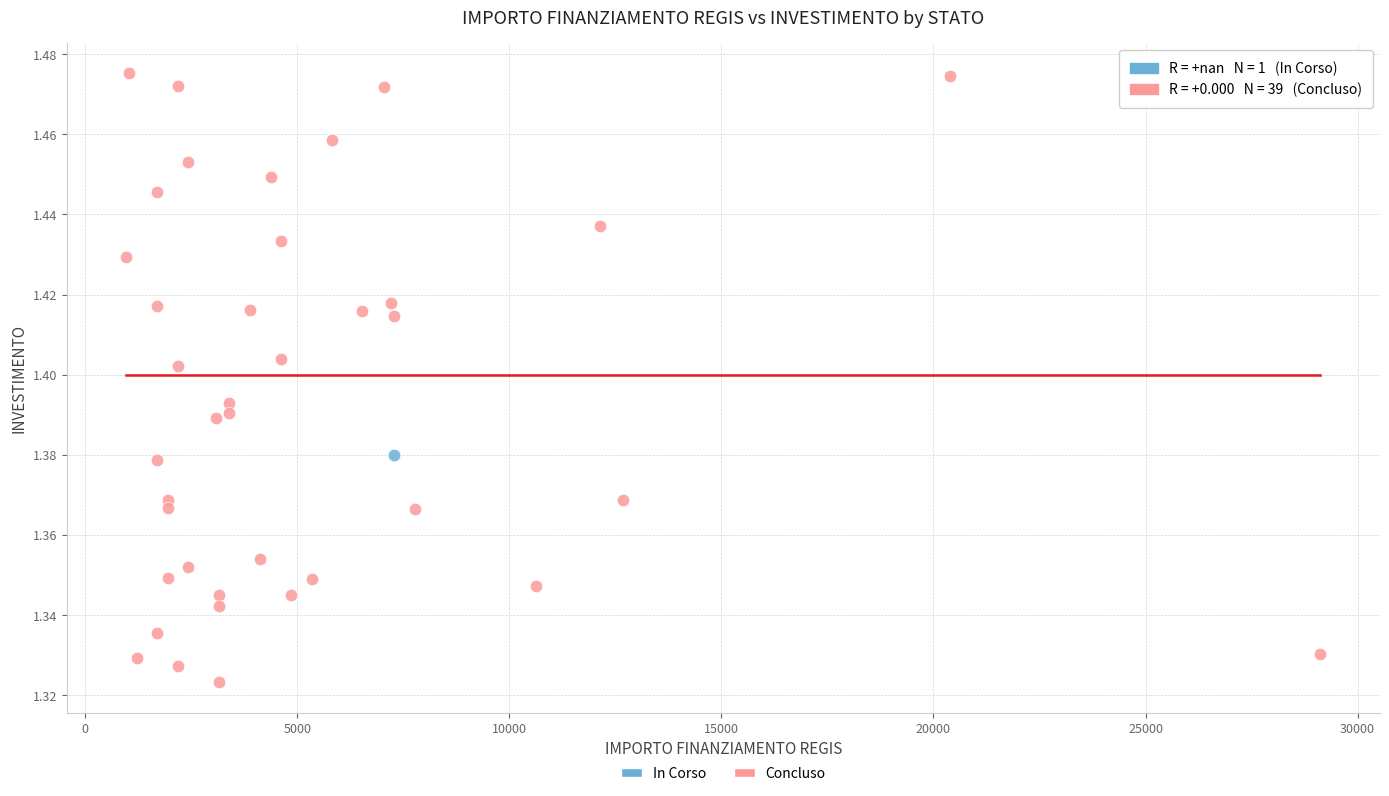

What are all the series names shown in the legend?

In Corso, Concluso